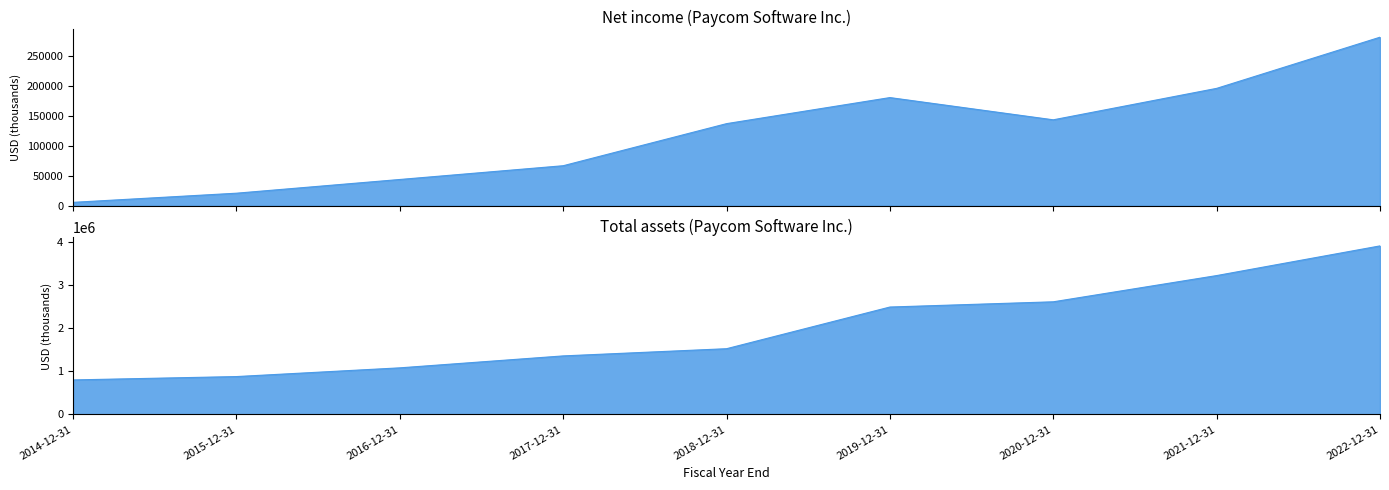

What position from the left is 2016-12-31?

3